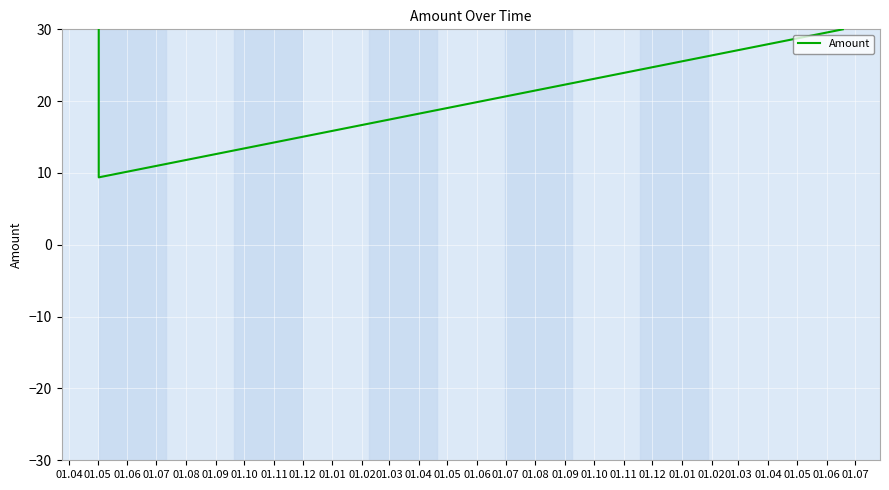

What is the sum of the values at 01.04 and 01.05?

63.0